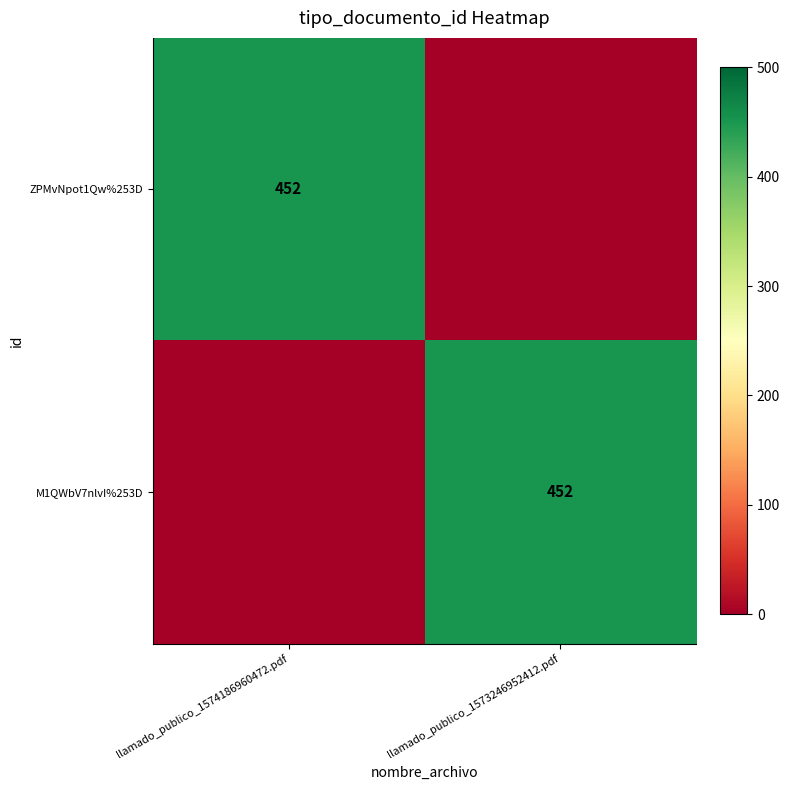

What is the total value across all series at llamado_publico_1574186960472.pdf?

452